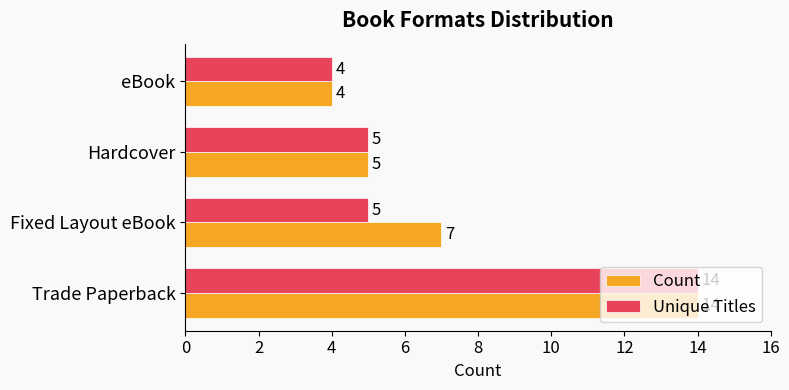

What is the average value of the Unique Titles series?

7